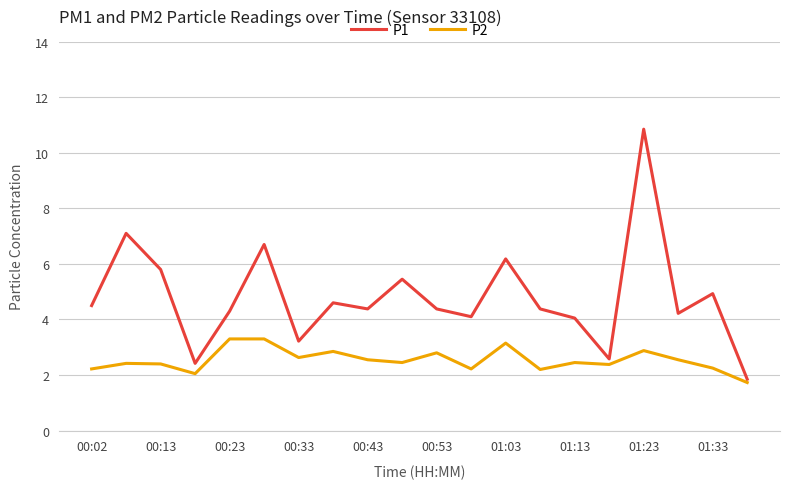

What is the lowest value of the P1 series?

1.9